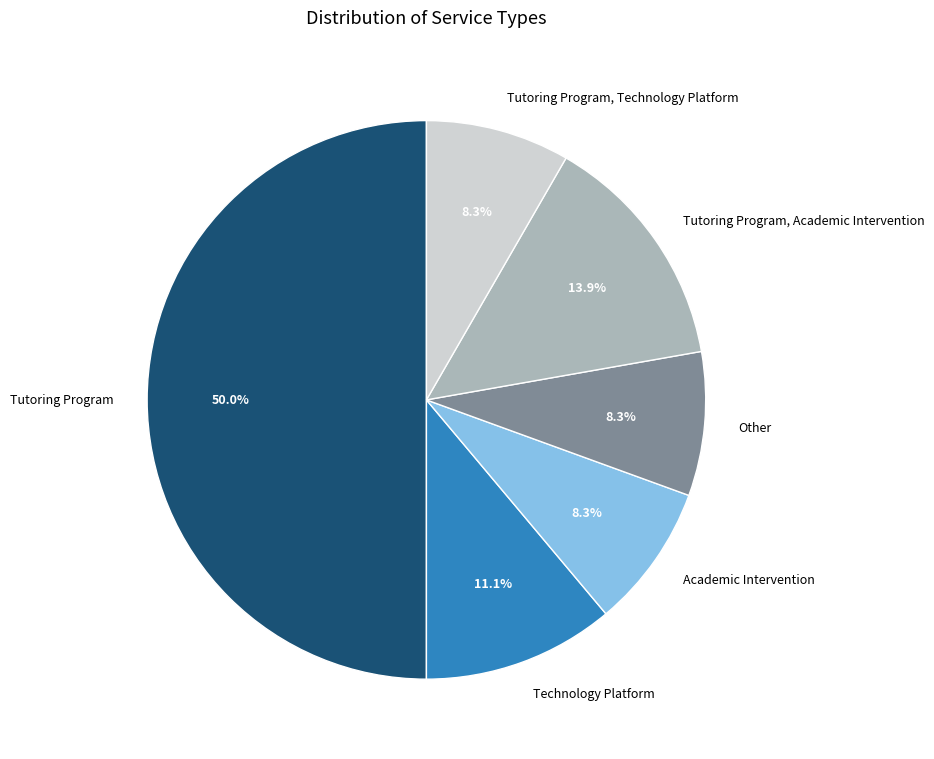

What percentage is the Technology Platform slice, to the nearest percent?

11%